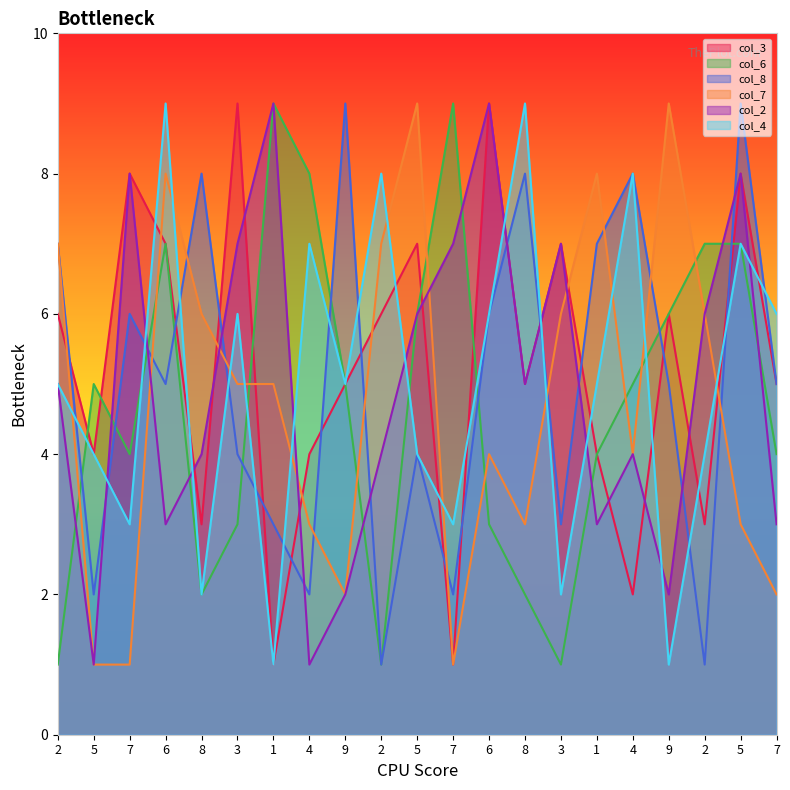

What is the label of the 10th point from the right?

7